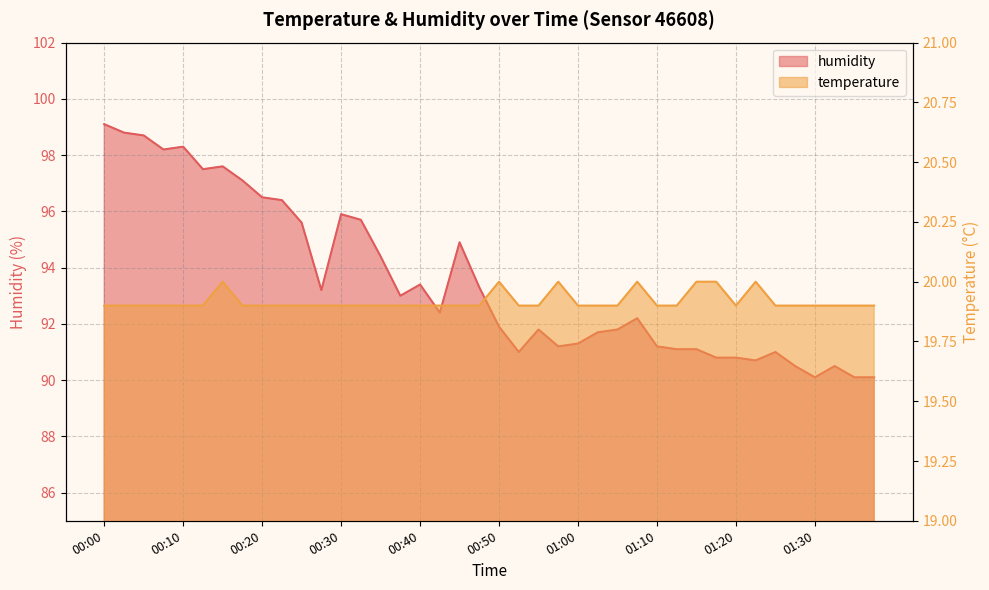

What is the maximum value for temperature?

20.0